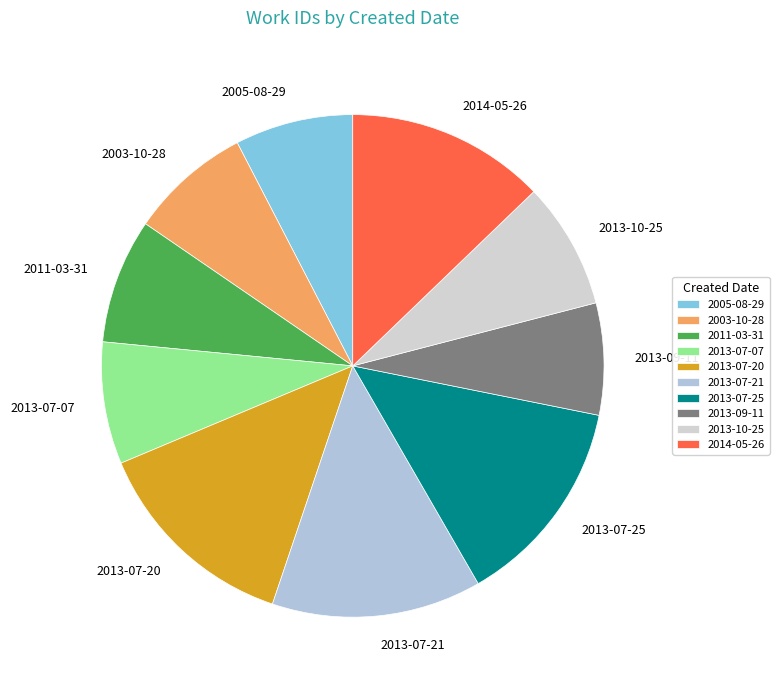

Does 2013-10-25 represent more than half of the total?

No